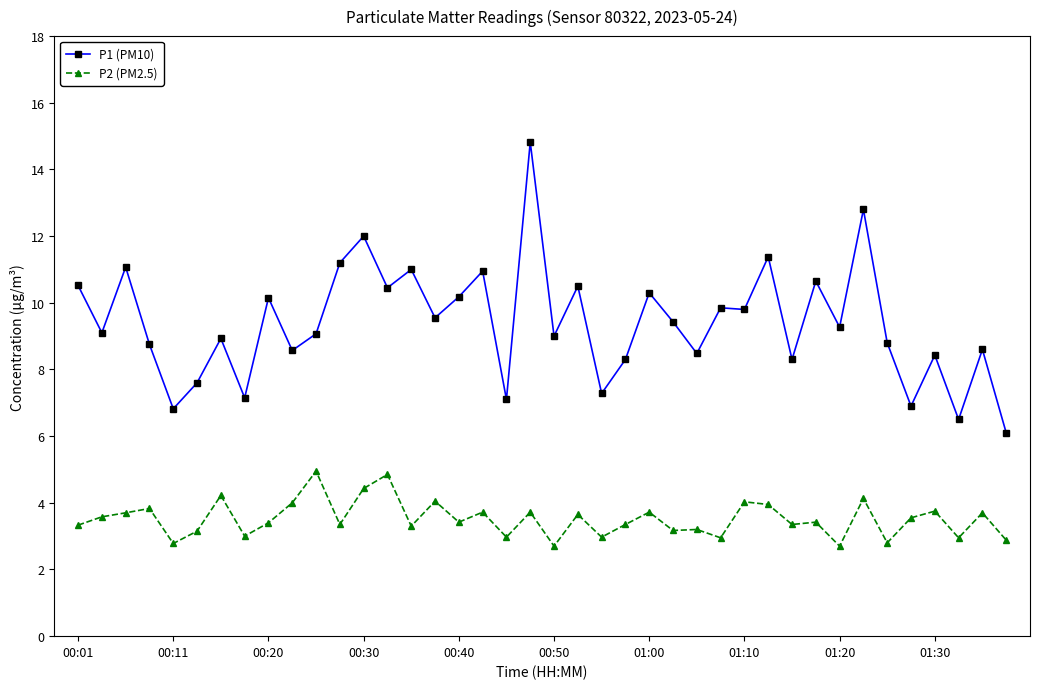

What is the value of the P2 (PM2.5) point at the 28th from the left?

3.0